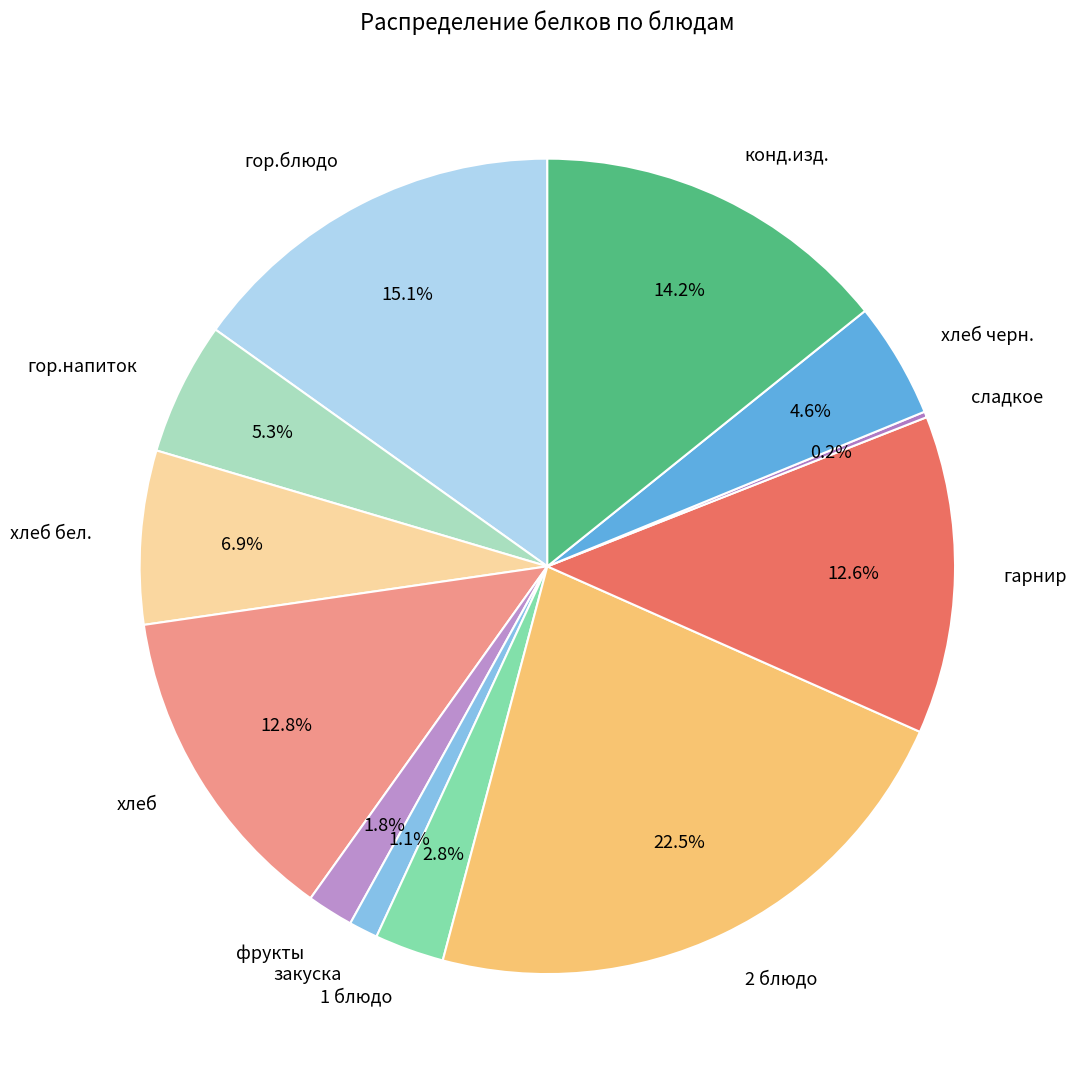

Does any single category account for the majority?

No